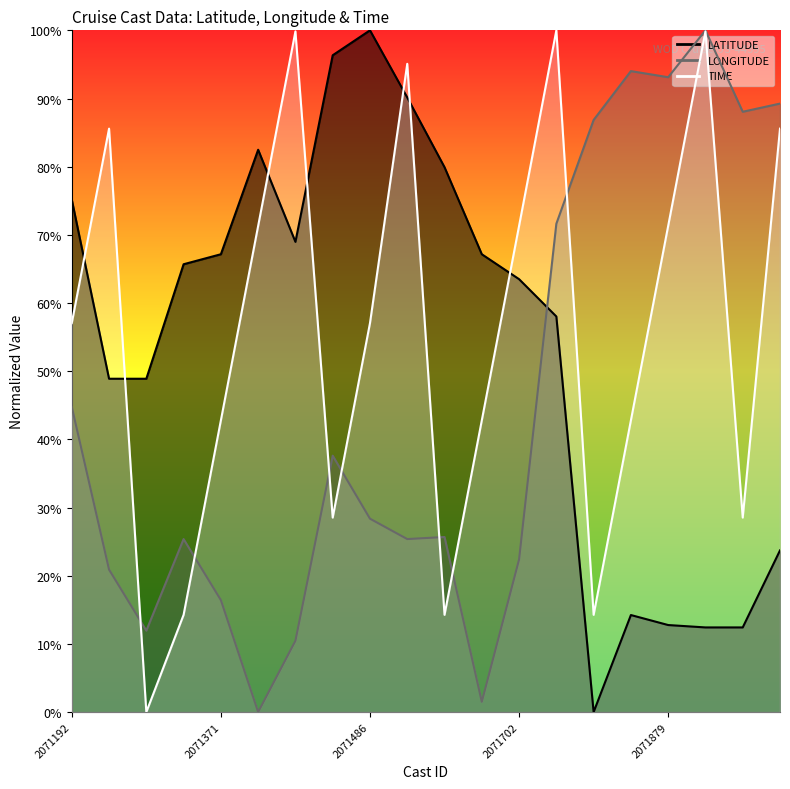

True or false: LONGITUDE has a value of 37.9 at 2071509.

False